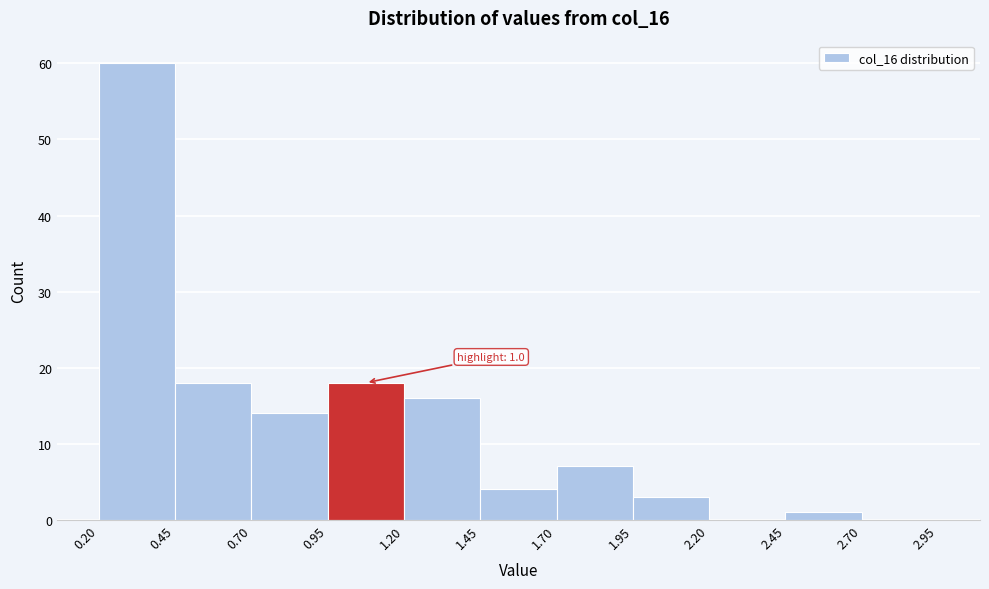

Which range on the x-axis has the tallest bar?

0.20 to 0.45